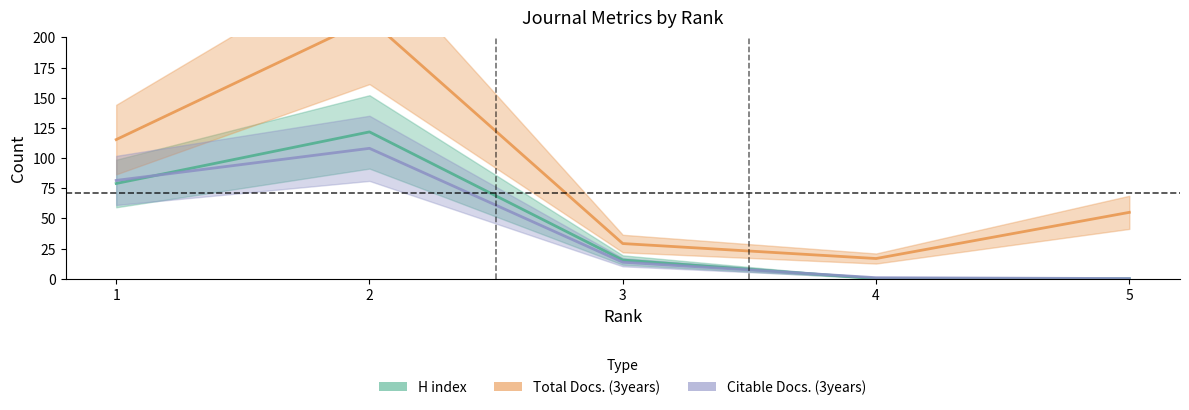

Is it true that H index equals 115.3 at 1?

True